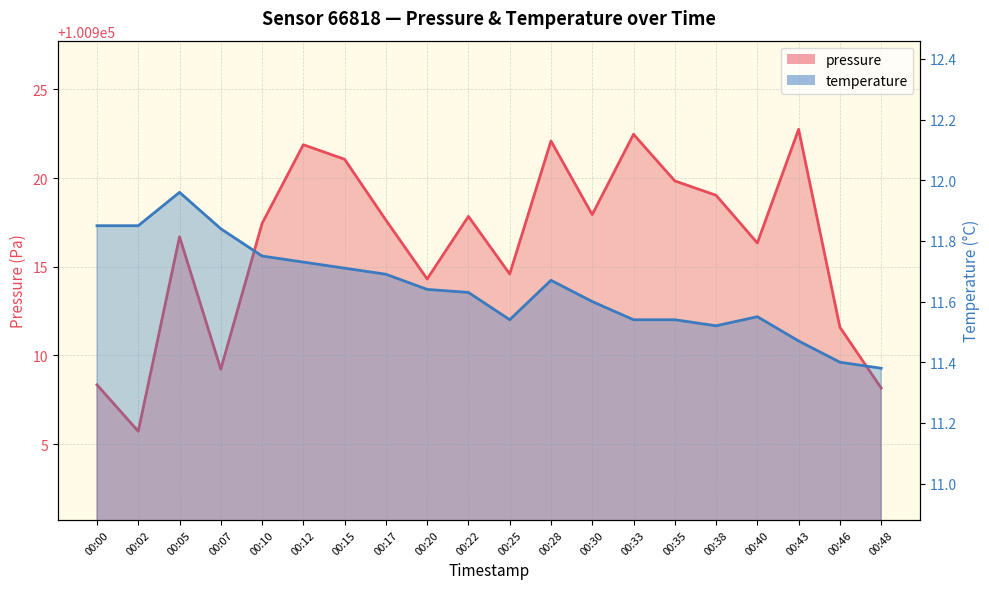

At which category is the sum across all series the highest?

00:43